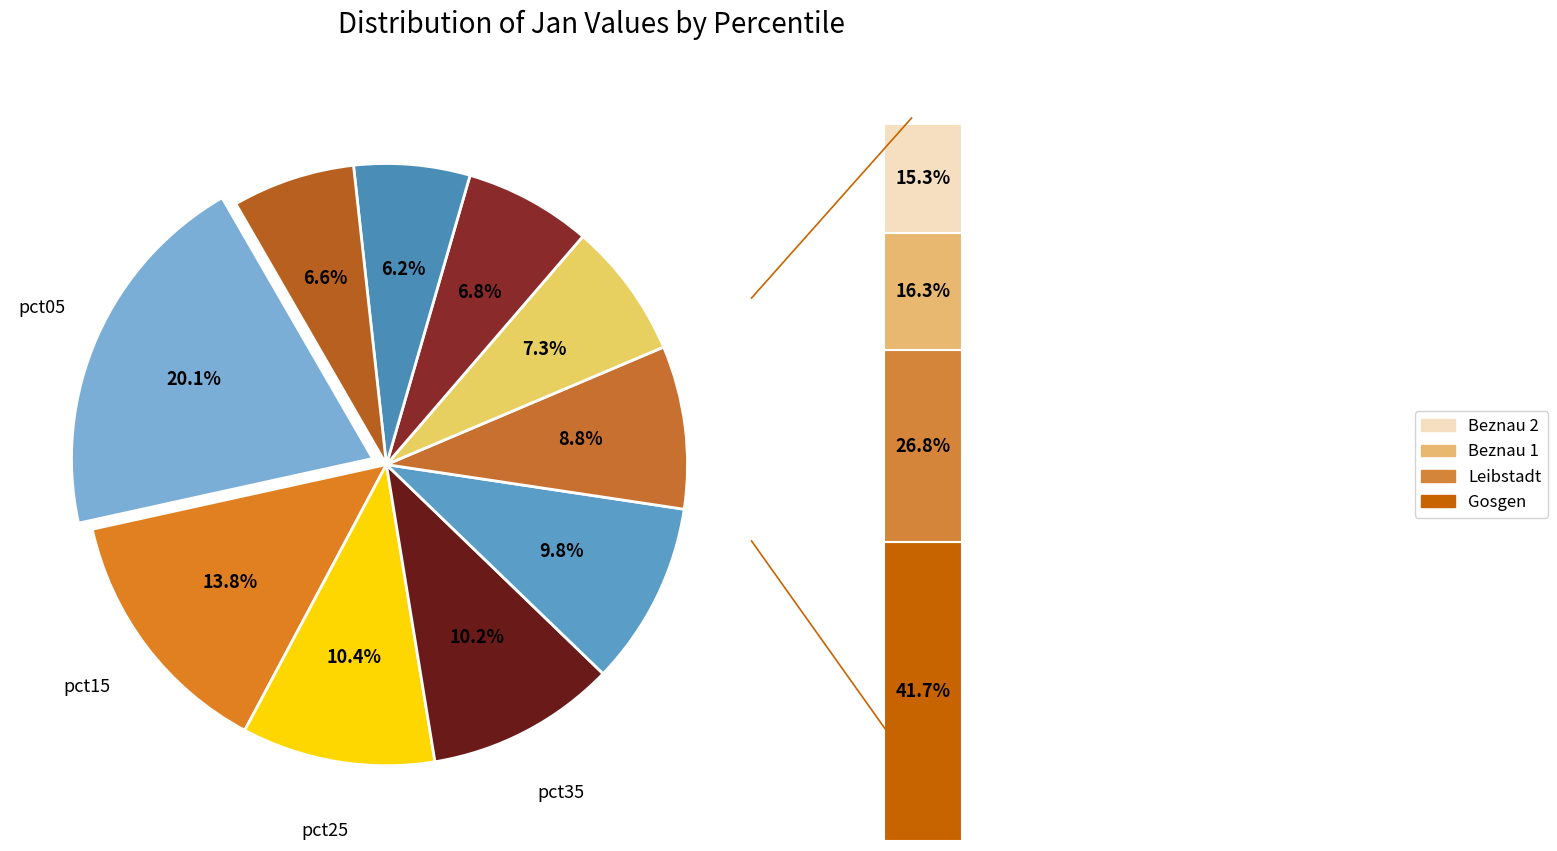

To the nearest percent, what is the combined percentage of pct65 and pct75?

14%